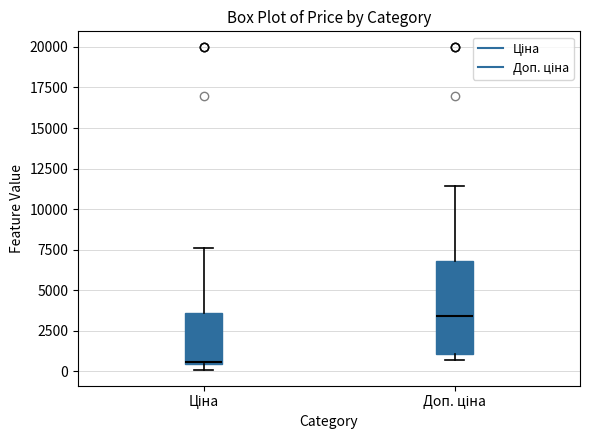

Where is the upper edge of the box for Ціна on the y-axis? The values are not printed on the chart, so give them approximately, as read against the axis.

3500